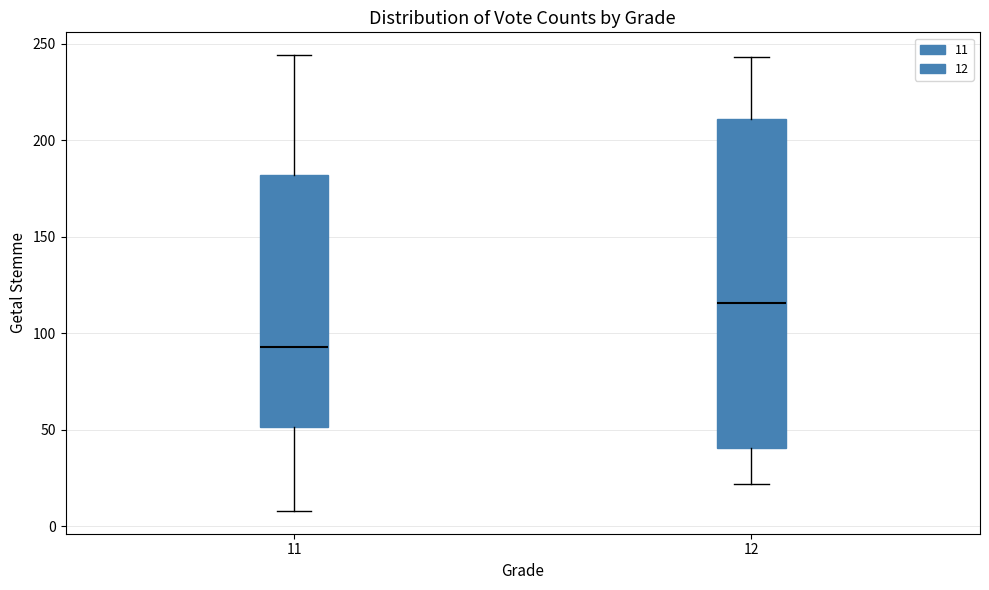

Where is the upper edge of the box at x = 12 on the y-axis? The values are not printed on the chart, so give them approximately, as read against the axis.

210